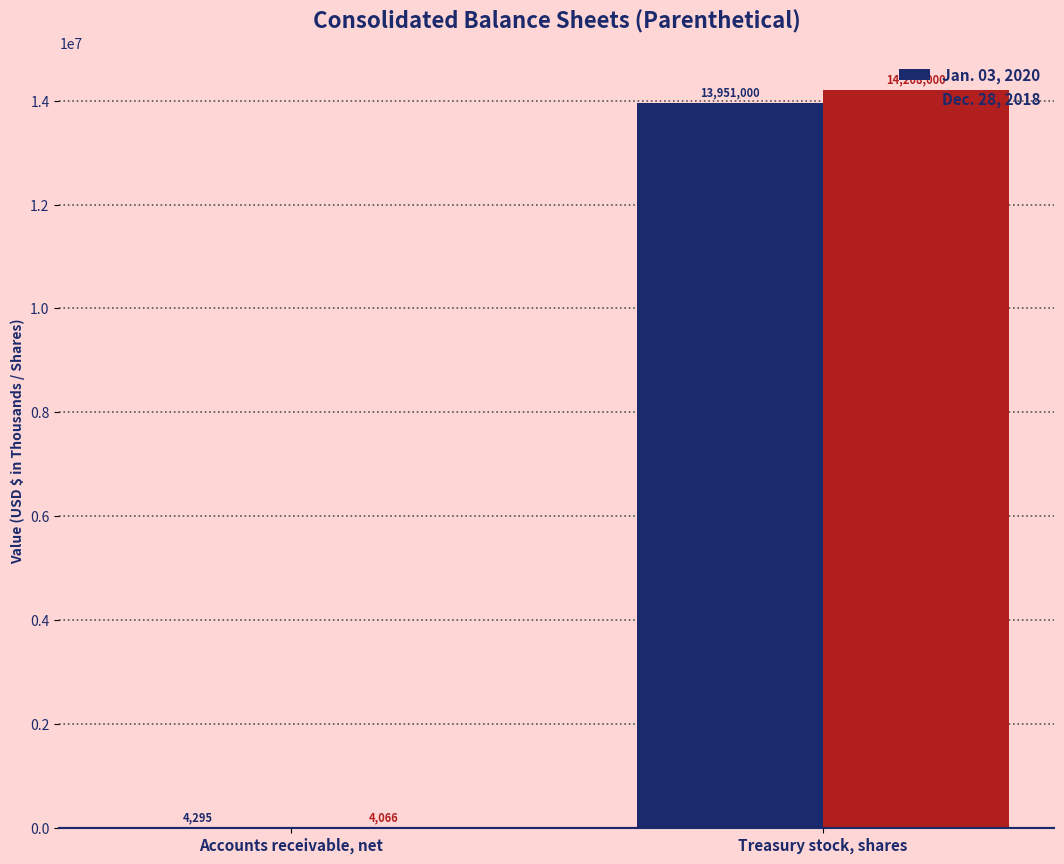

How many Jan. 03, 2020 values are between 4295 and 13951000?

2